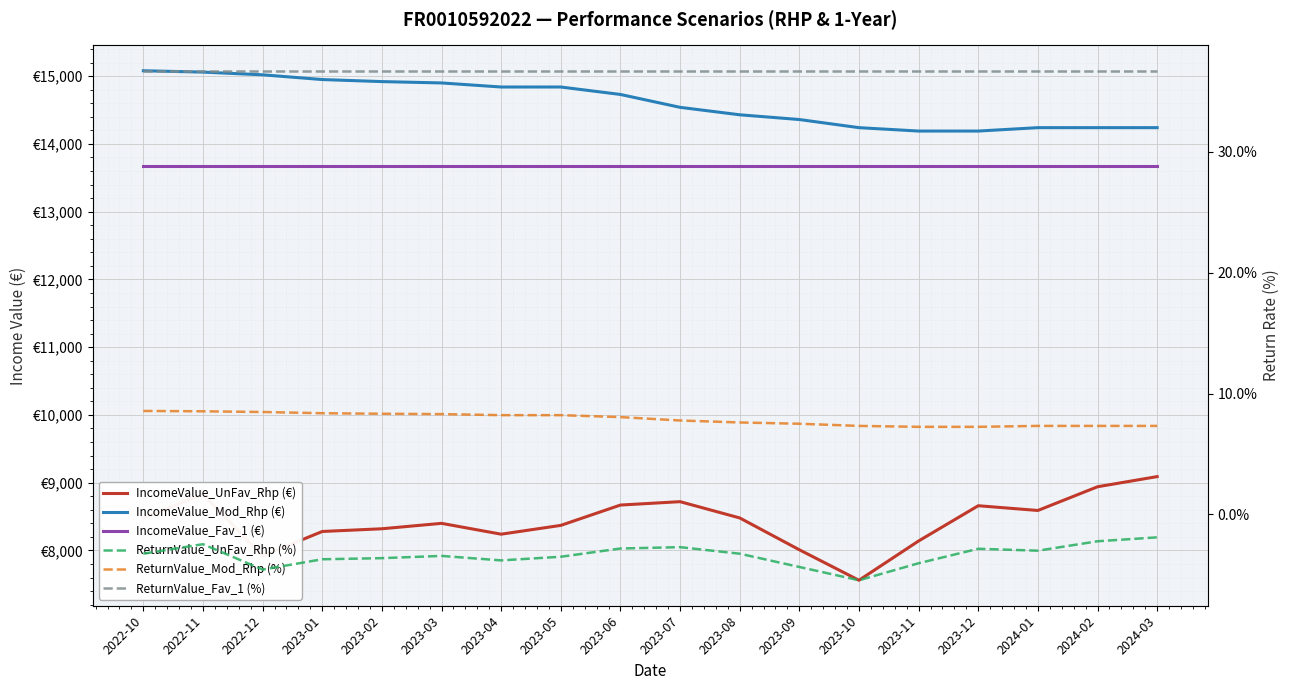

Does the chart display data point markers on the line(s)?

No